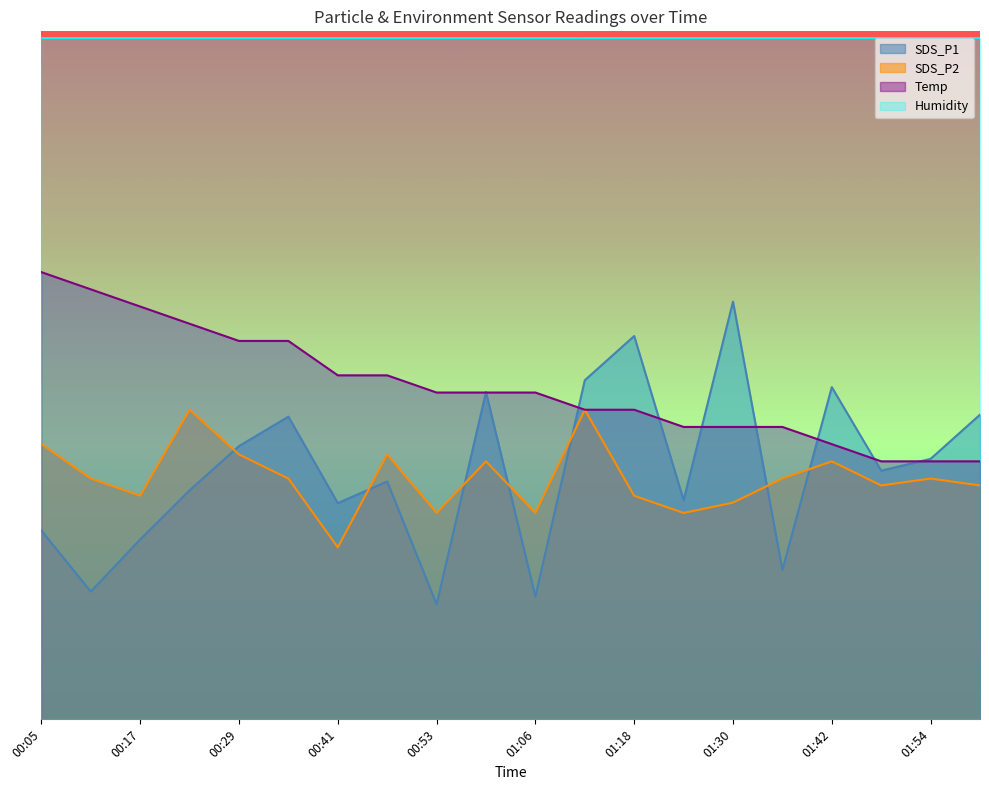

The SDS_P1 series shows 2.7 at 00:05. True or false?

True